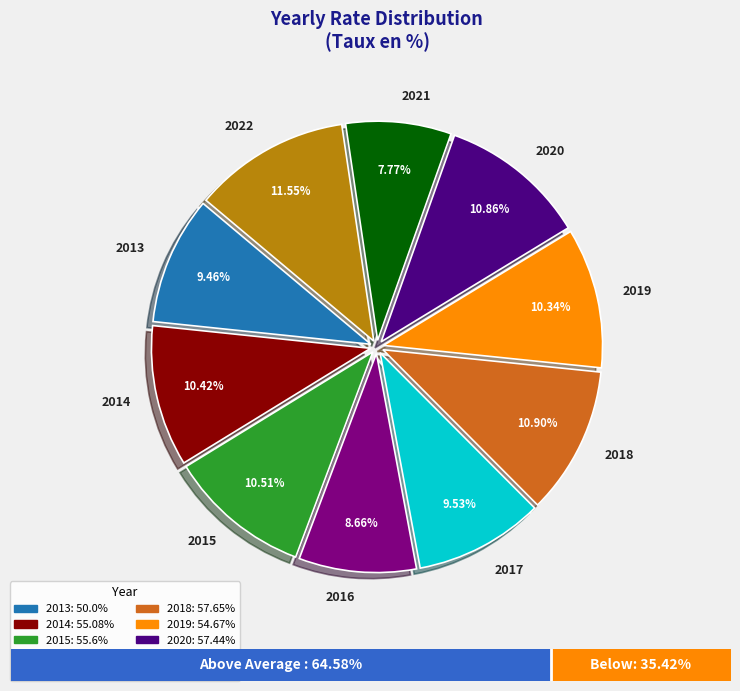

Is 2019 the majority of the pie?

No